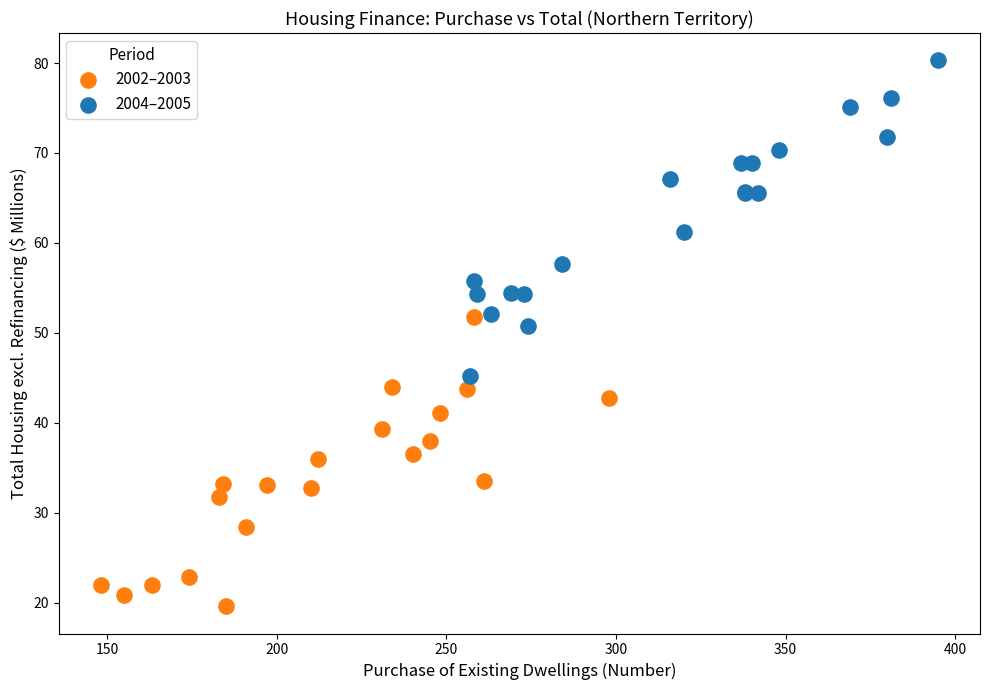

Which series reaches the maximum Y coordinate?

2004–2005